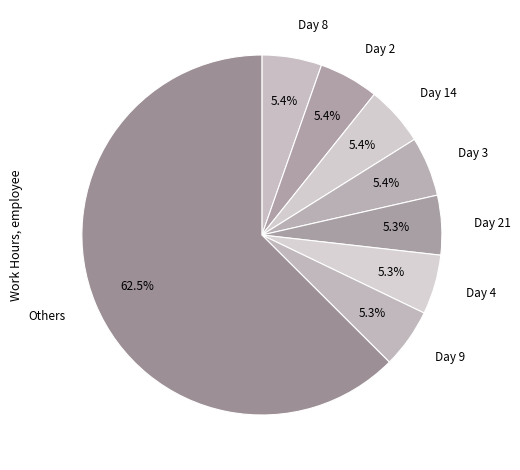

Is the sum of Day 4 and Day 2 greater than half?

No